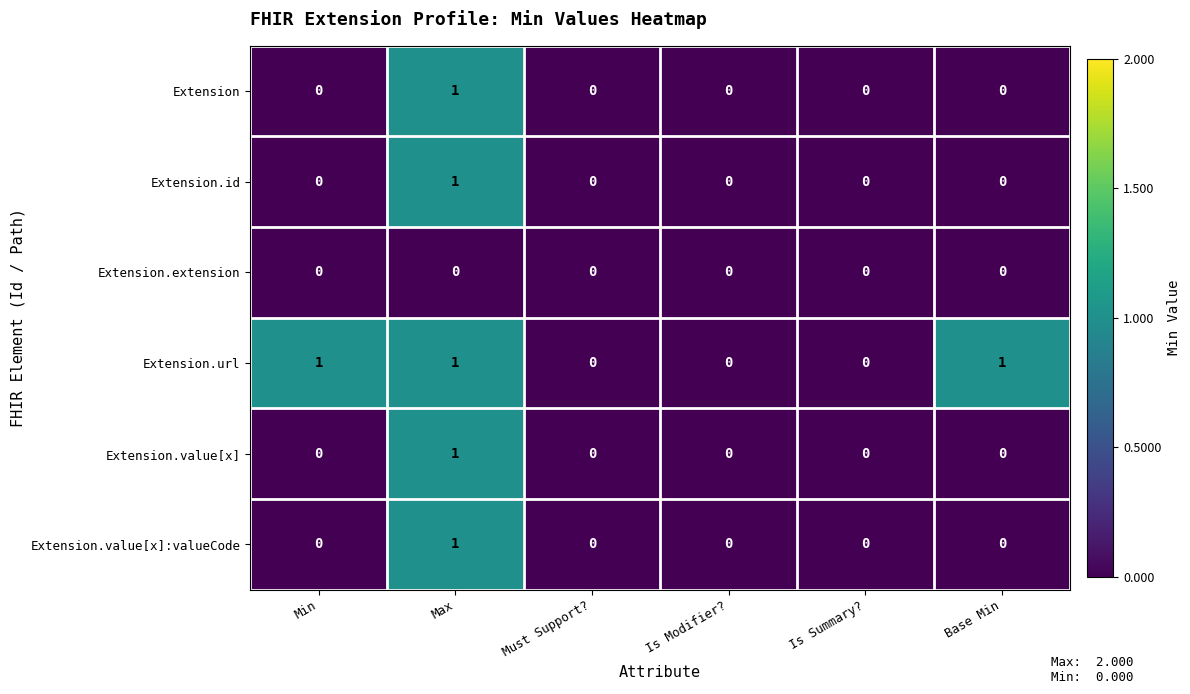

Is it true that Extension.id equals 1 at Base Min?

False